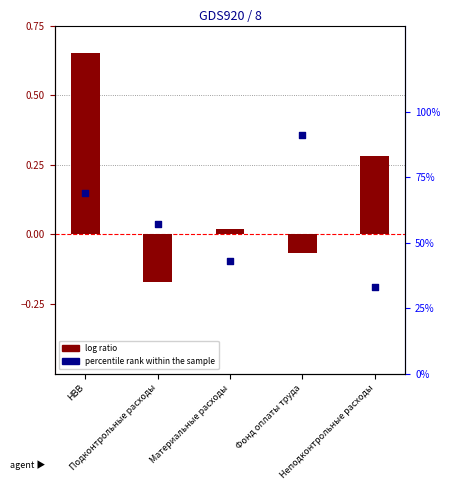

What is the total value across all series at Материальные расходы?

0.5